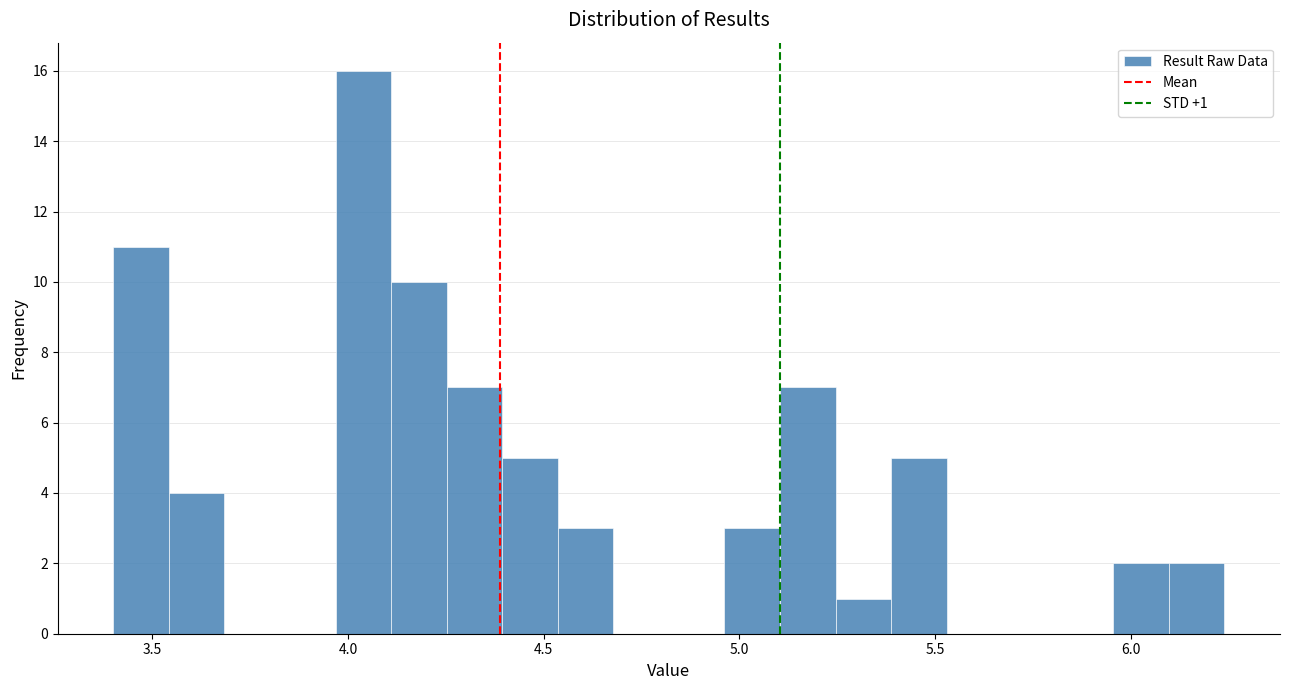

Around what value on the x-axis is the tallest bar? Give the approximate position of its centre, as read against the axis.

4.05